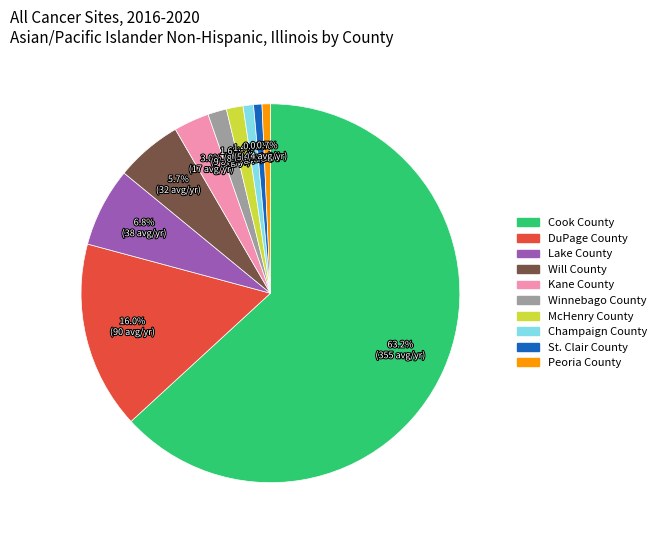

Approximately how many times larger is the value at St. Clair County compared to Peoria County?

1.0